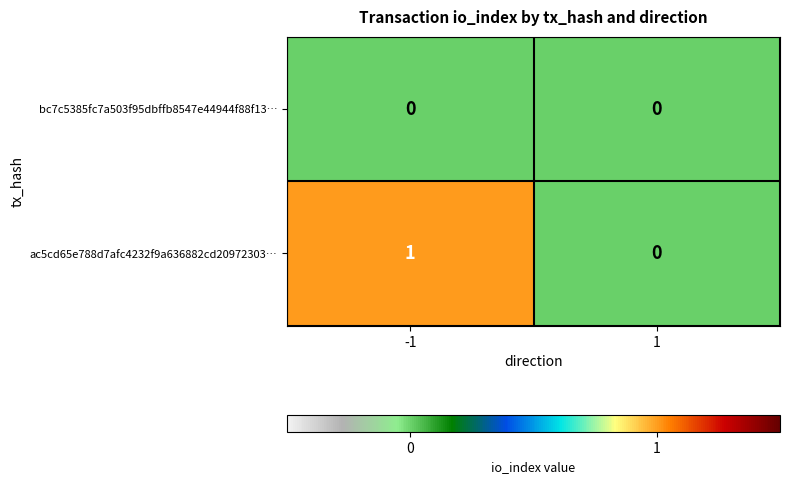

Rank the series by their average value, from lowest to highest.

bc7c5385fc7a503f95dbffb8547e44944f88f13…, ac5cd65e788d7afc4232f9a636882cd20972303…